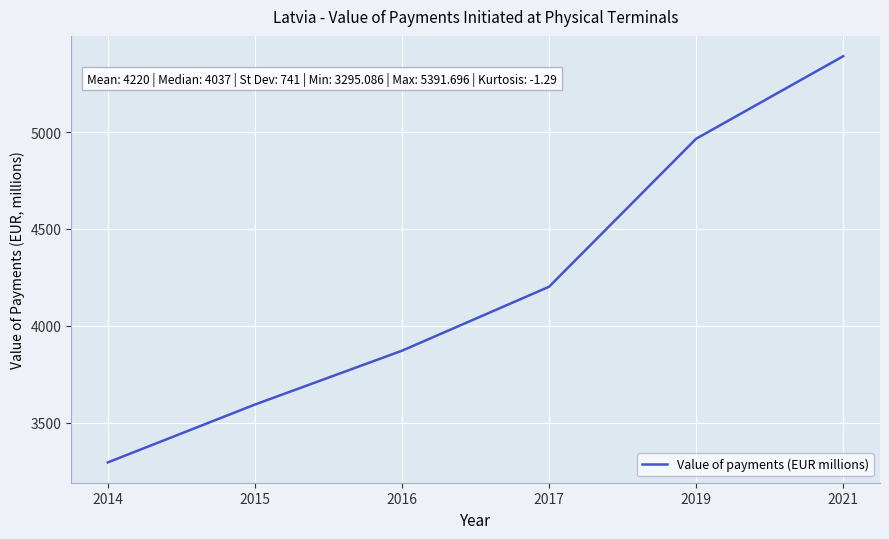

Which category has the lowest value across all series?

2014